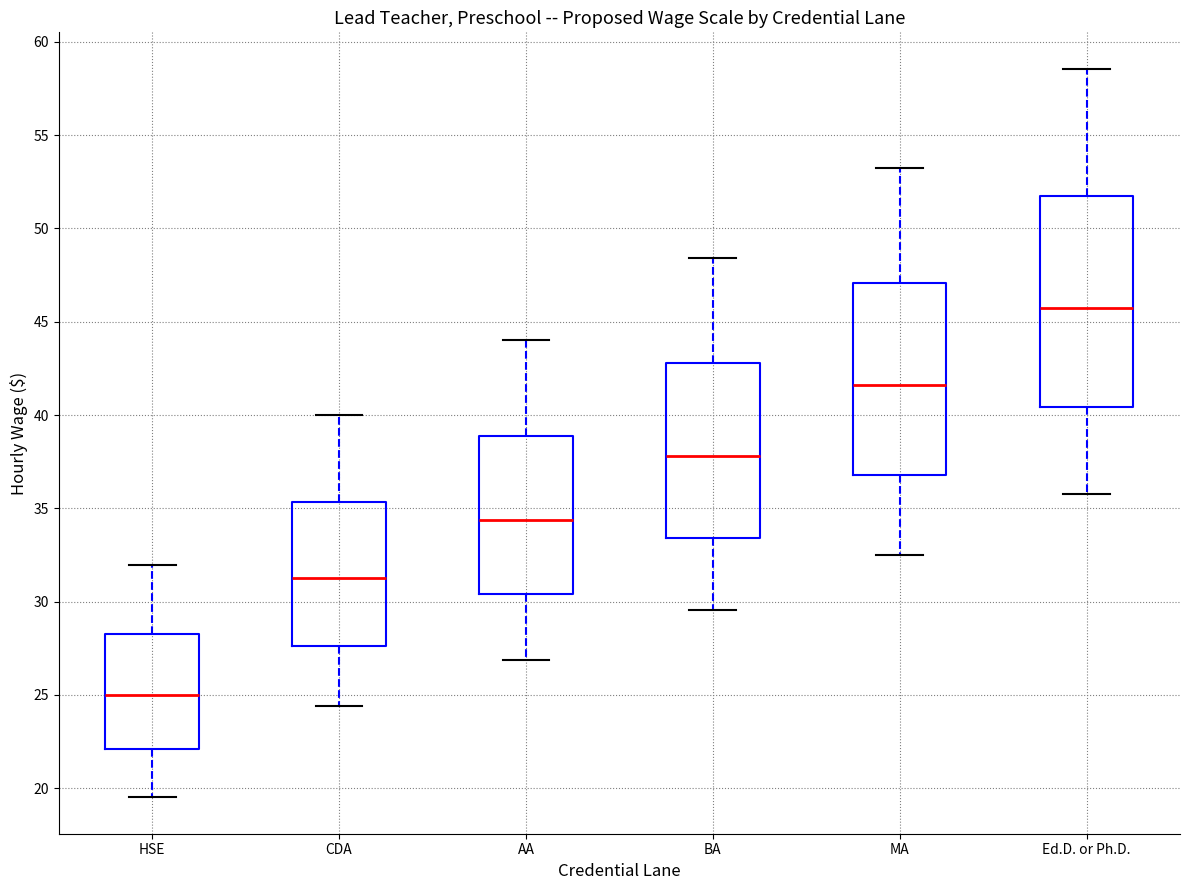

Reading left to right, read every box against the y-axis: the position of its median line, the range the box covers, and the ends of its whiskers. The values are not printed on the chart, so give them approximately, as read against the axis.

HSE: median 25.0, box 22.0 to 28.0, whiskers 19.5 to 32.0
CDA: median 31.0, box 27.5 to 35.5, whiskers 24.5 to 40.0
AA: median 34.5, box 30.5 to 39.0, whiskers 27.0 to 44.0
BA: median 38.0, box 33.5 to 43.0, whiskers 29.5 to 48.5
MA: median 41.5, box 37.0 to 47.0, whiskers 32.5 to 53.0
Ed.D. or Ph.D.: median 45.5, box 40.5 to 52.0, whiskers 35.5 to 58.5